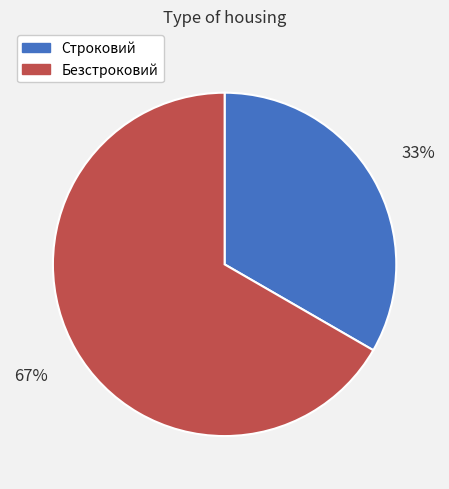

How many segments does this pie chart have?

2